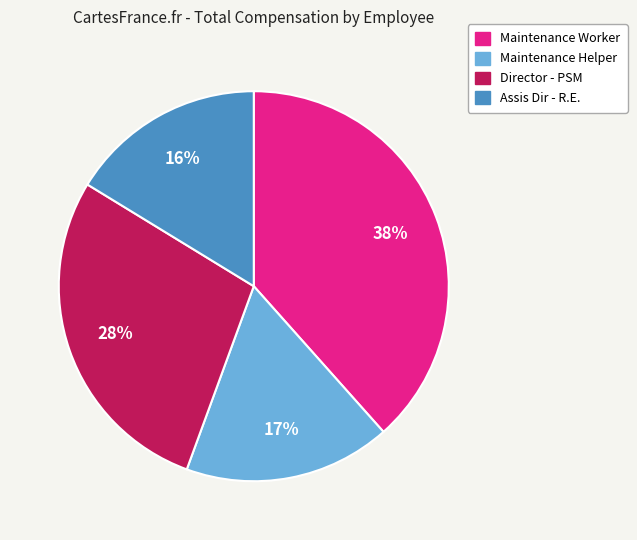

Do Maintenance Helper and Assis Dir - R.E. together represent more than half of the pie?

No